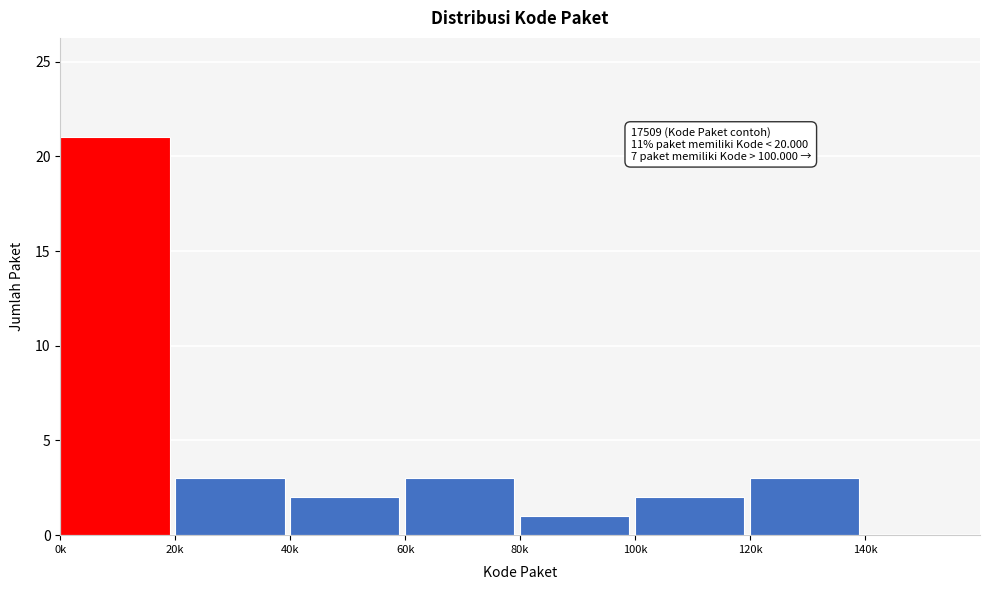

Reading left to right, transcribe all the data shown in this chart.

0k=21	20k=3	40k=2	60k=3	80k=1	100k=2	120k=3	140k=0